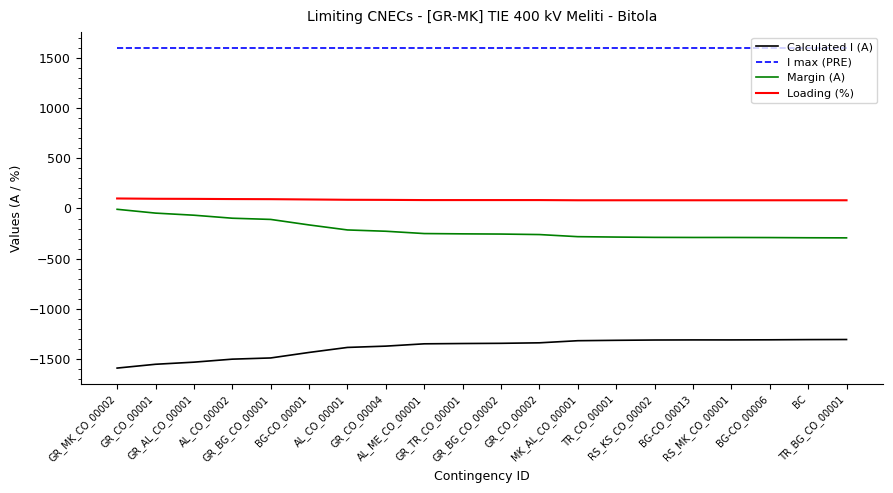

What position from the right is GR_CO_00004?

13